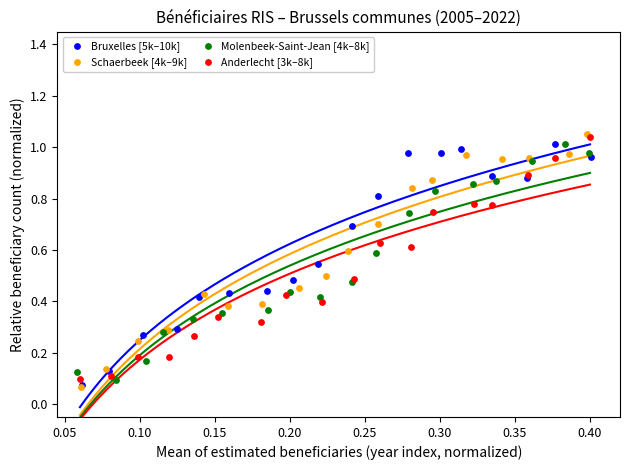

Which series has the widest spread of Y values?

Schaerbeek [4k–9k]